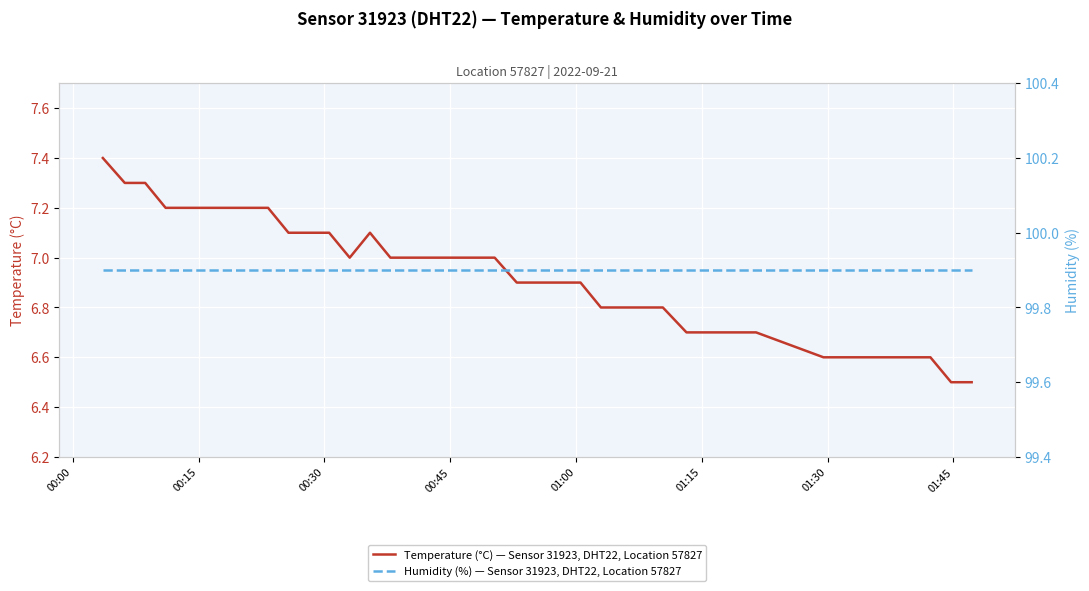

Rank the series by their maximum value, from highest to lowest.

Humidity (%) — Sensor 31923, DHT22, Location 57827, Temperature (°C) — Sensor 31923, DHT22, Location 57827